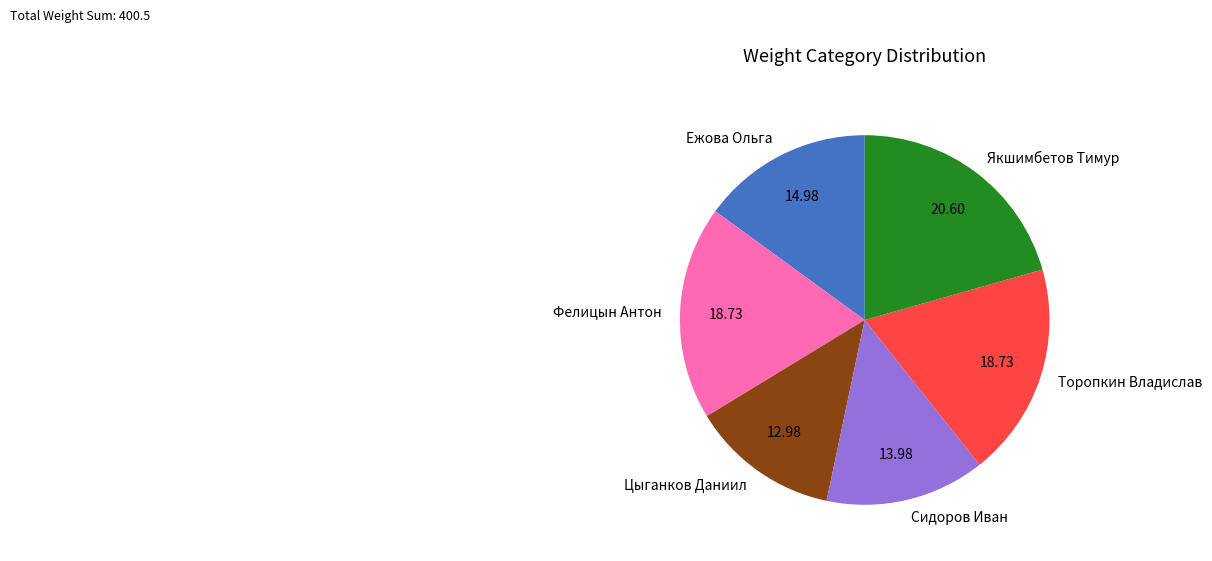

Does any single category account for the majority?

No